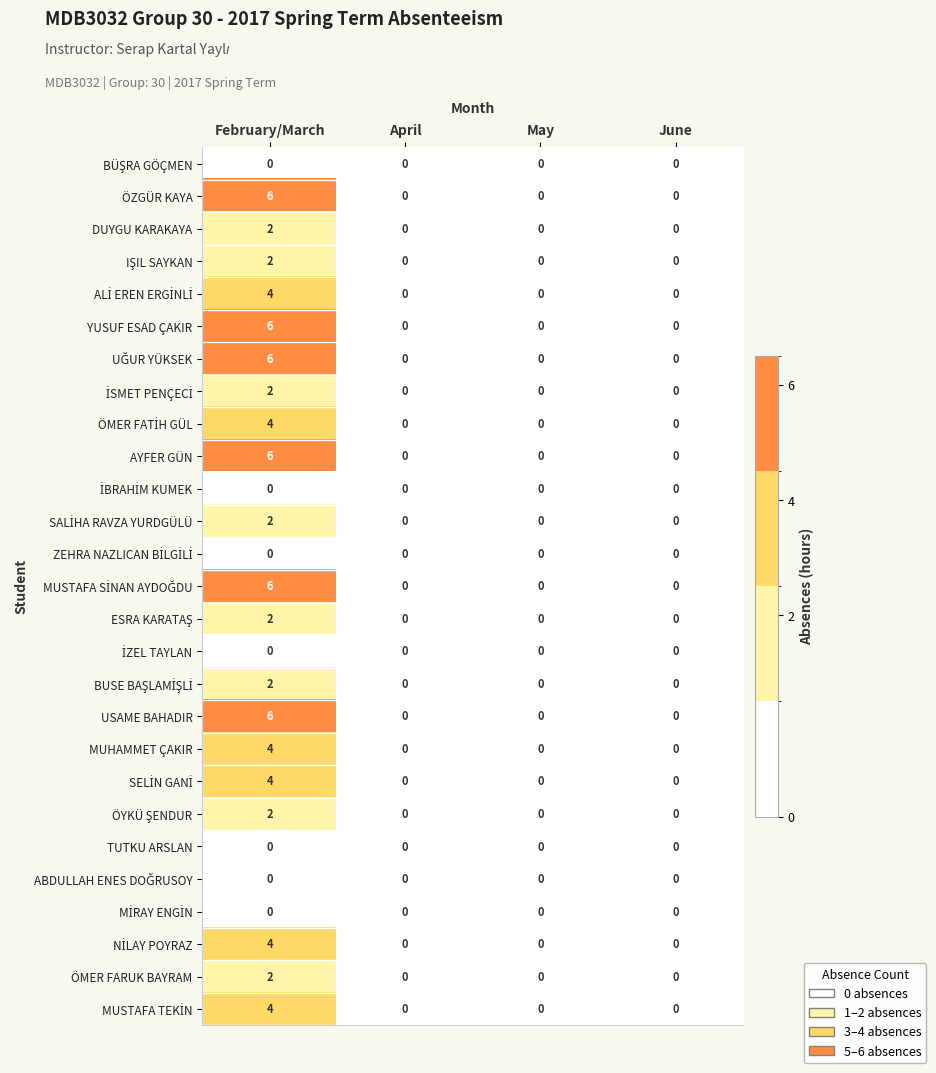

What is the difference between the maximum and second lowest values in the AYFER GÜN series?

6